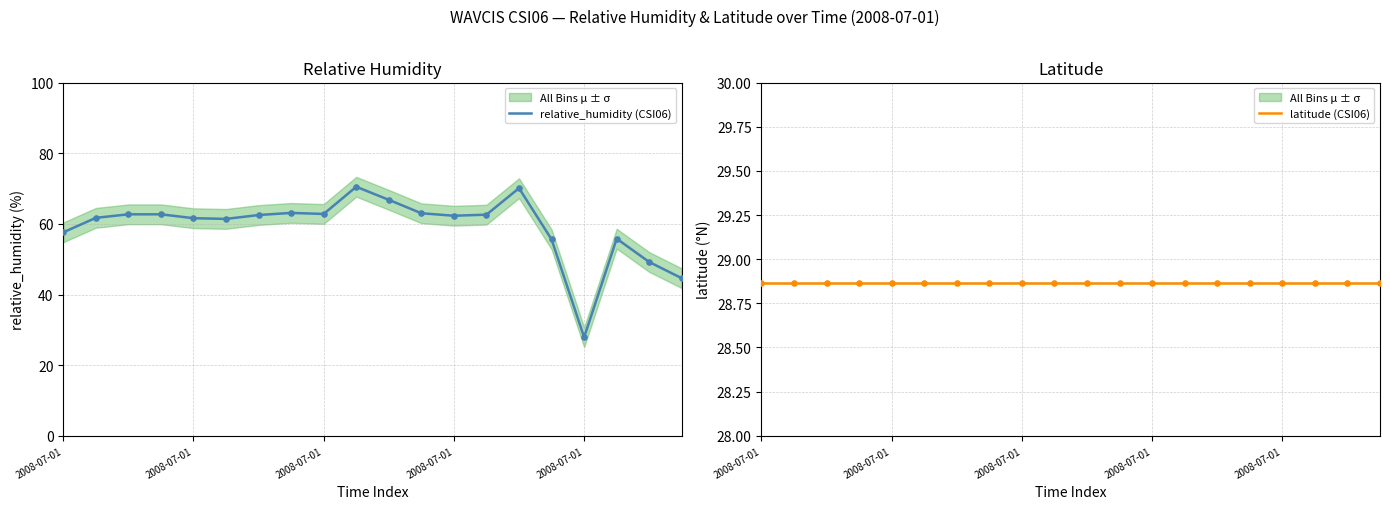

What is the total value across all series at 2008-07-01?

86.5